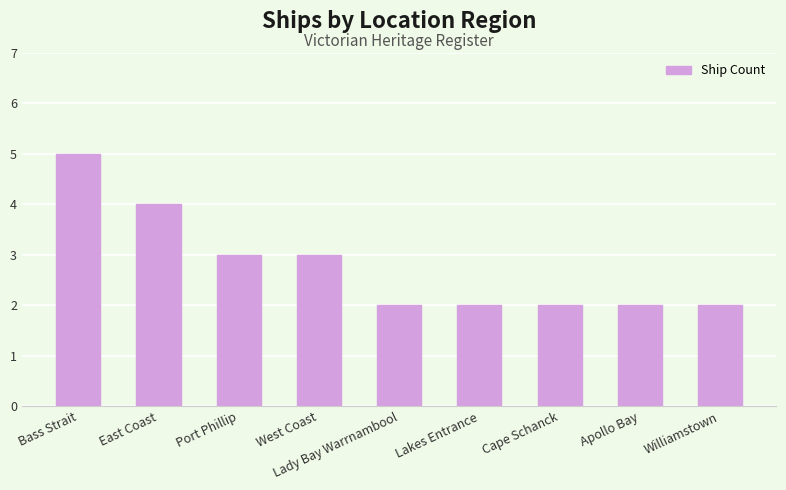

Count the number of categories in the chart.

9